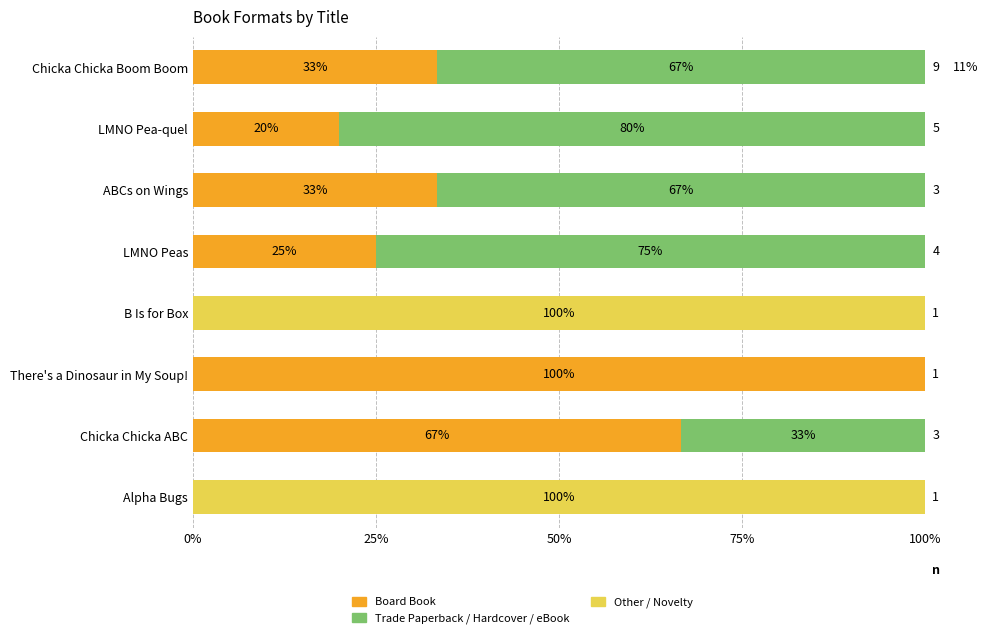

What is the difference between the second highest and minimum values in the Trade Paperback / Hardcover / eBook series?

75.0